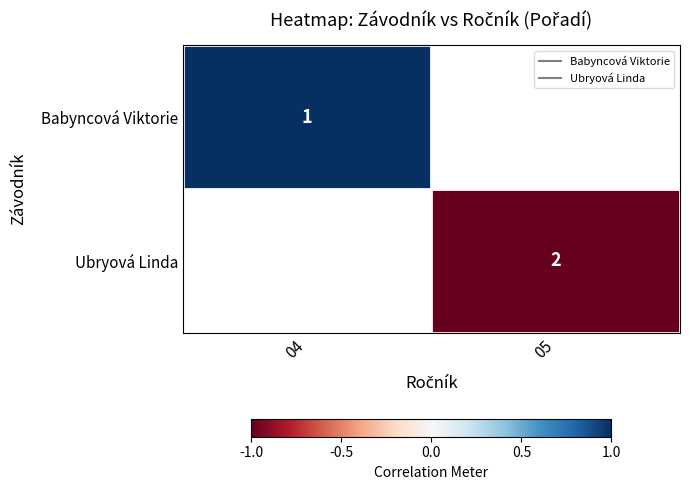

Rank the series by their average value, from highest to lowest.

Babyncová Viktorie, Ubryová Linda